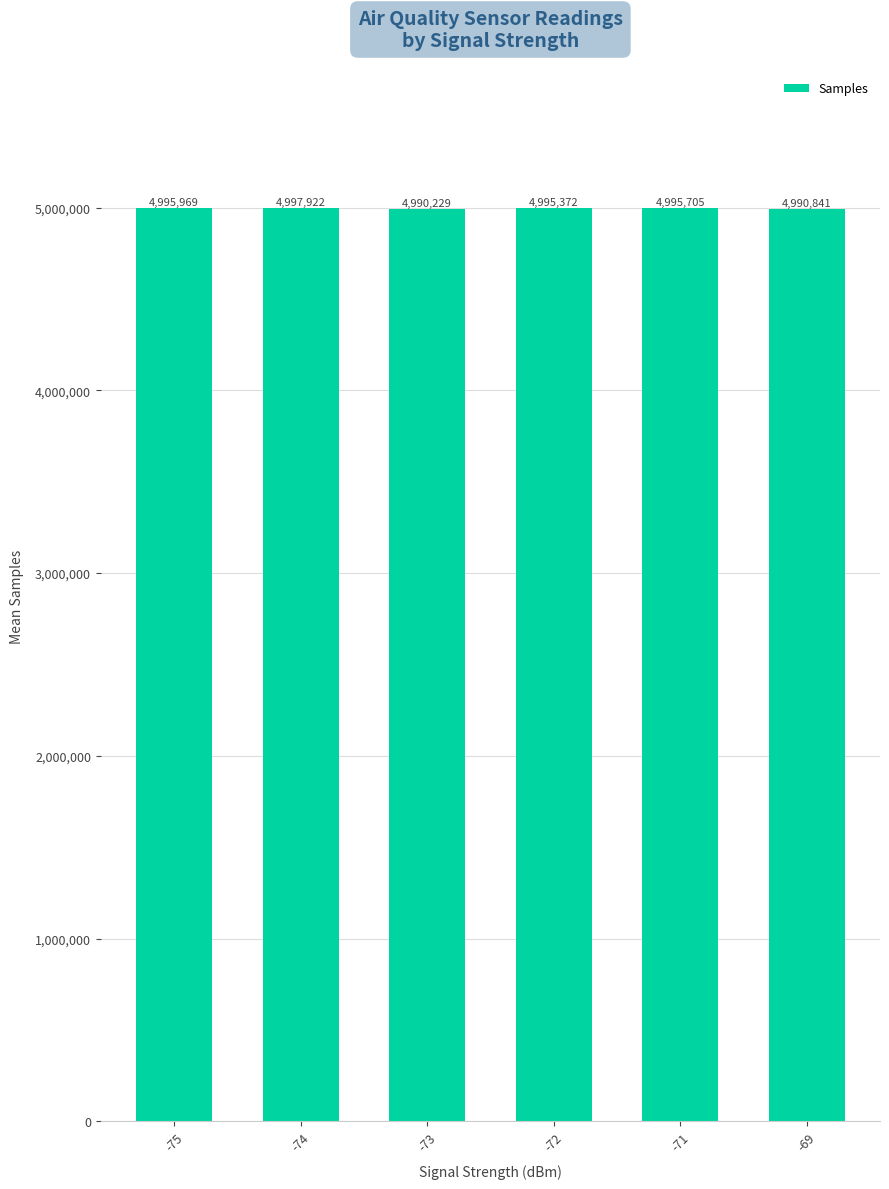

The chart shows a value of 4990229.4 at -73. True or false?

True